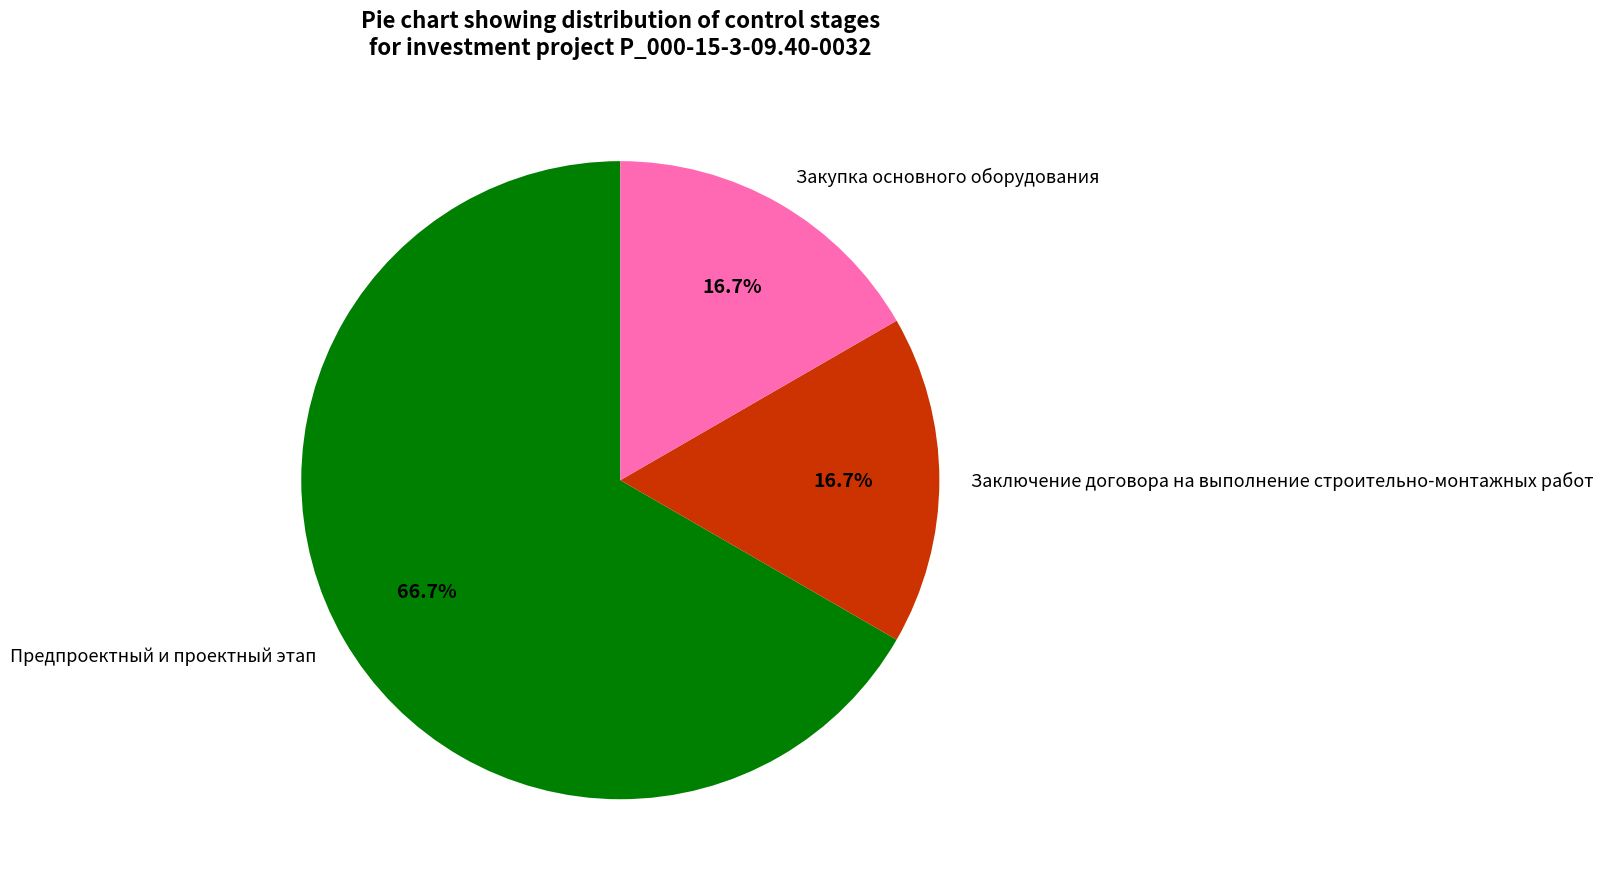

To the nearest percent, what percentage of the pie is Предпроектный и проектный этап?

67%